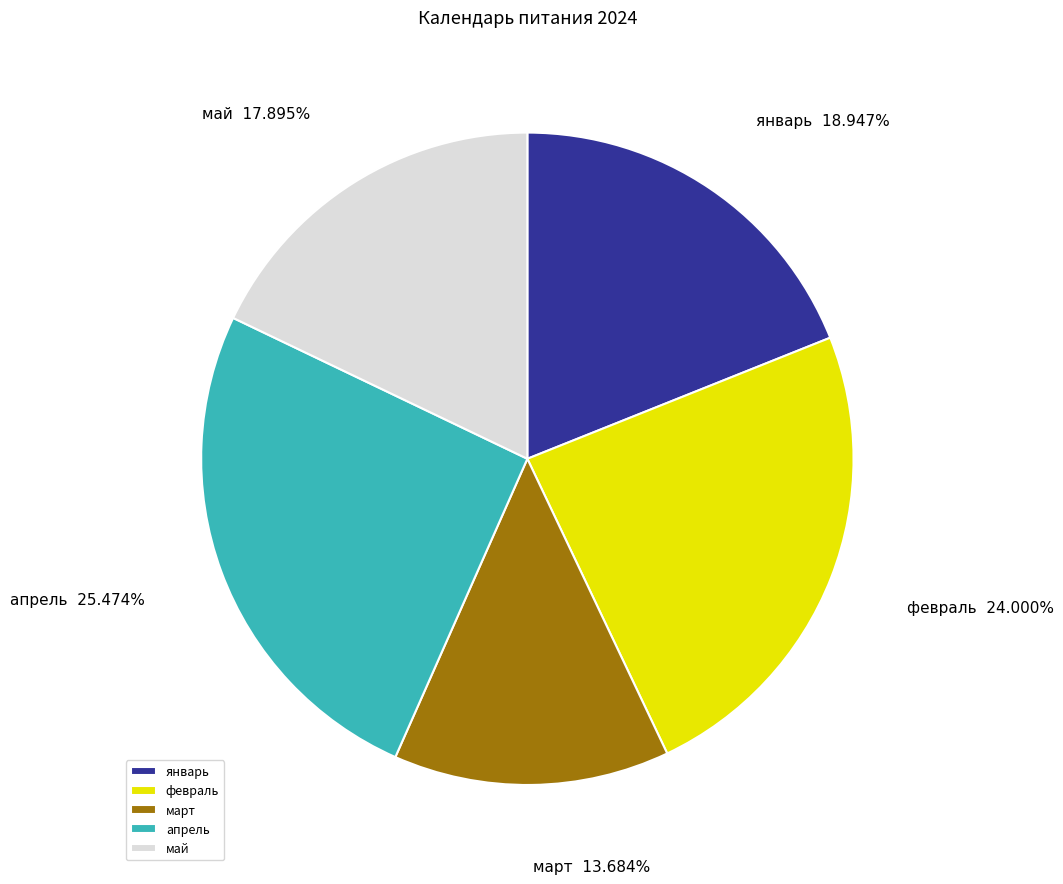

To the nearest percent, what portion does март represent?

14%